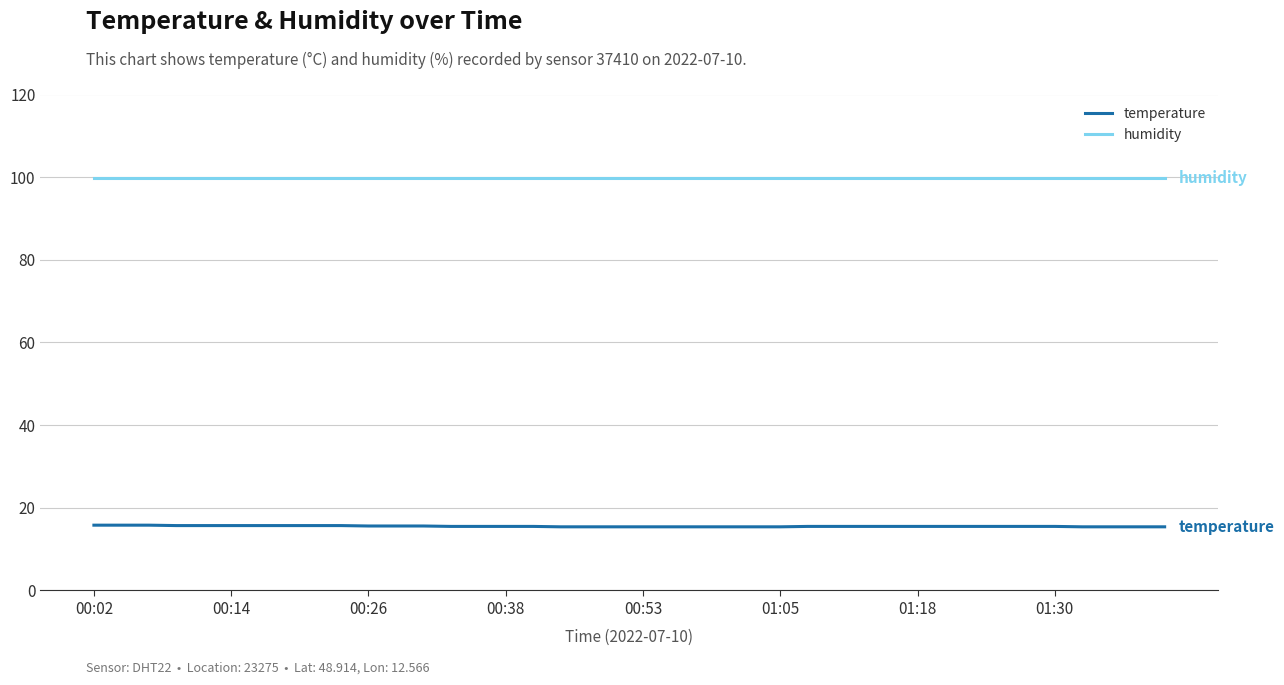

Which series has the largest range (max minus min)?

temperature